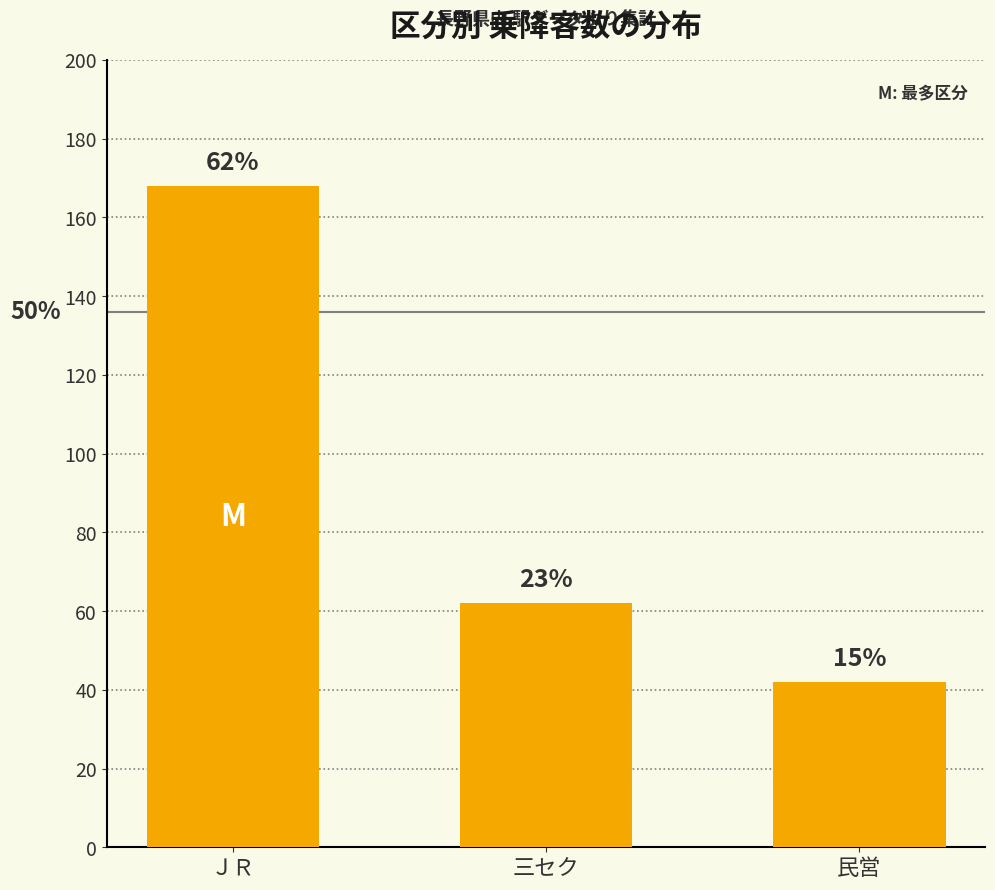

Does the chart contain stacked bars?

No